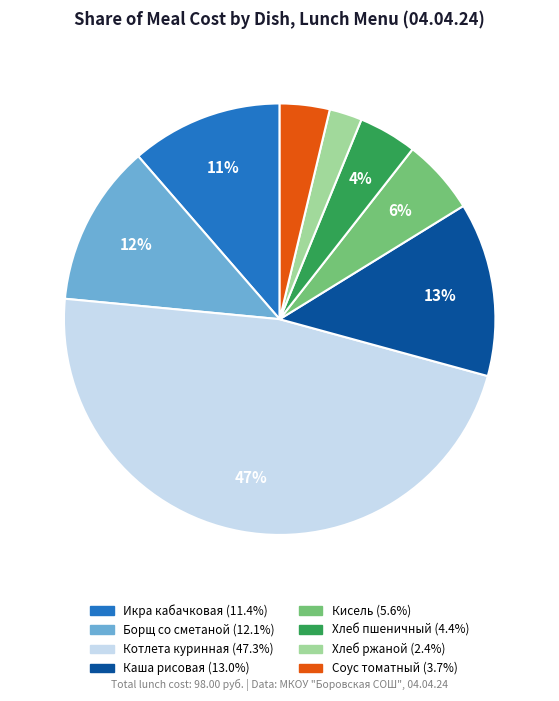

How many segments does this pie chart have?

8